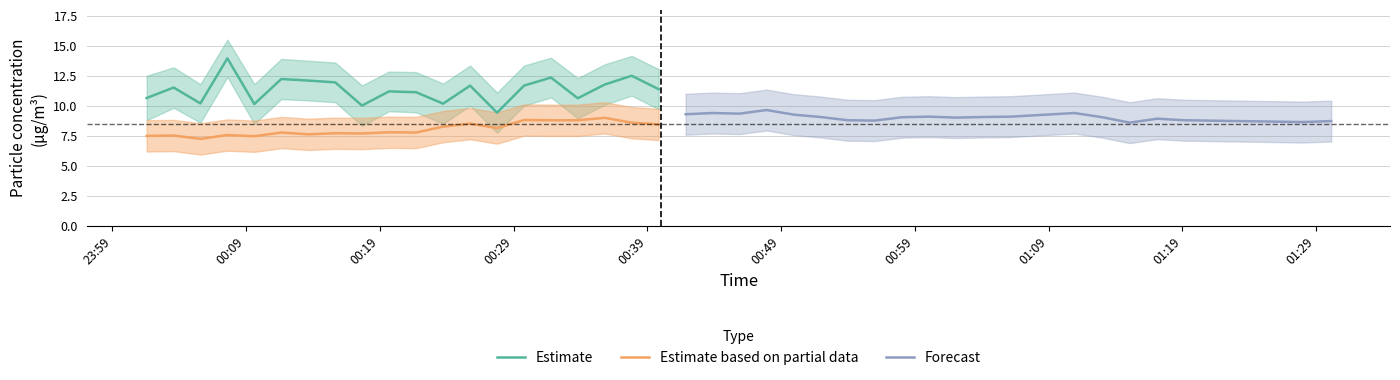

What is the minimum value shown in the chart?

7.2